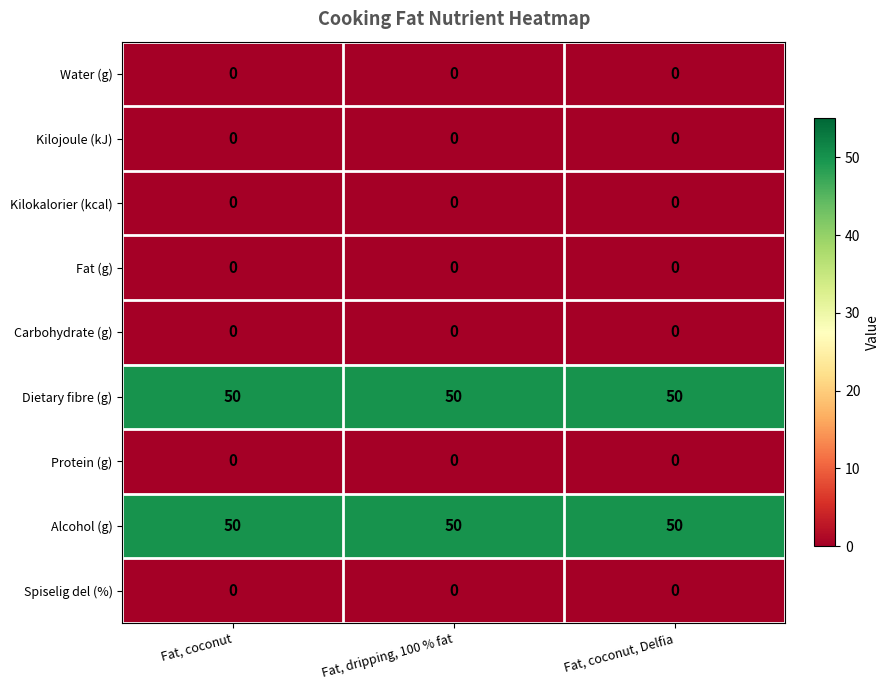

What is the greatest value displayed?

50